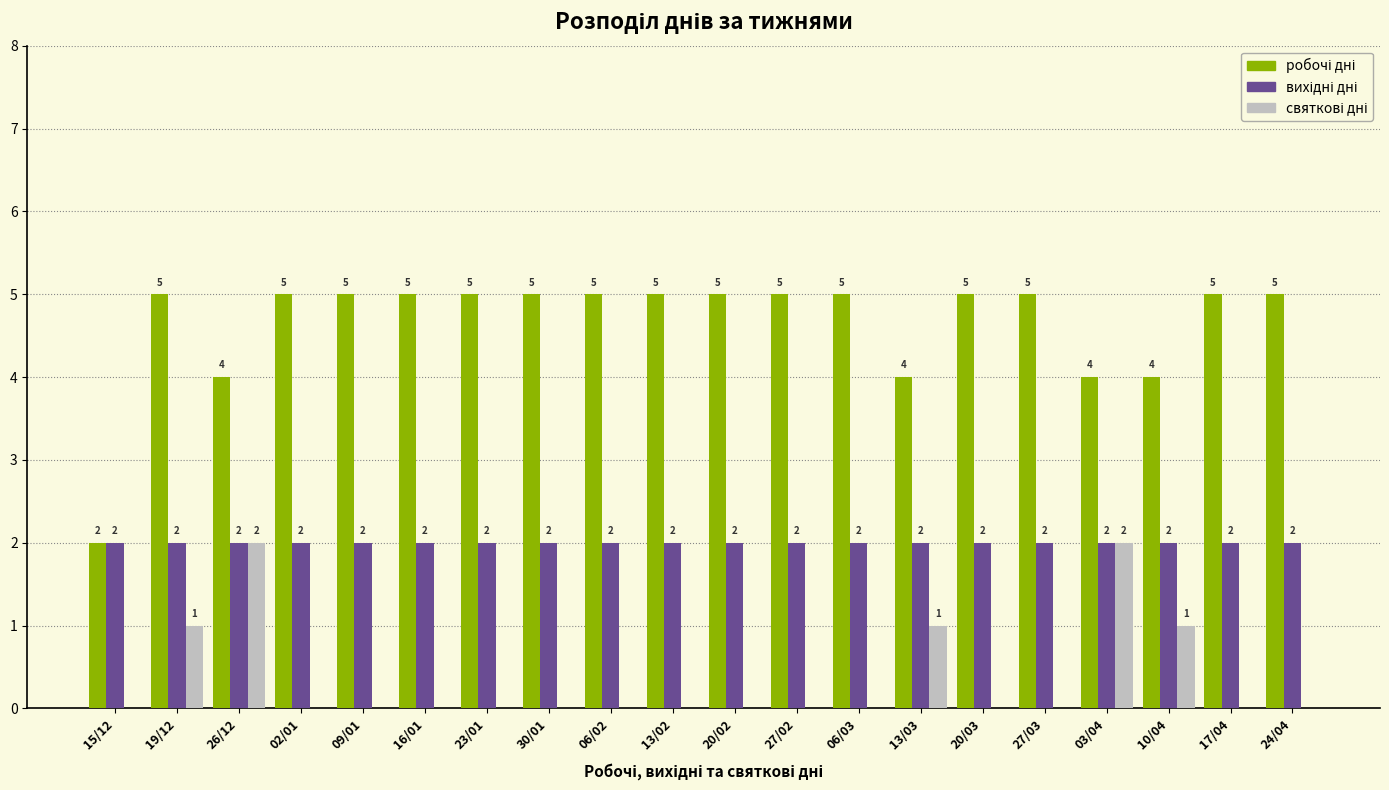

What is the maximum value shown in the chart?

5